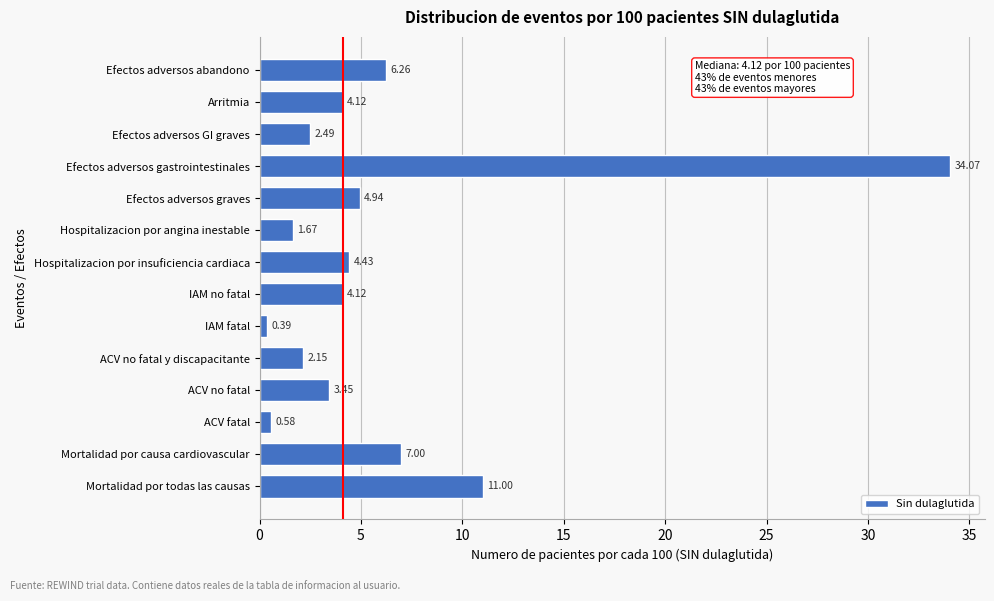

Which has a higher value, ACV no fatal y discapacitante or Efectos adversos GI graves?

Efectos adversos GI graves